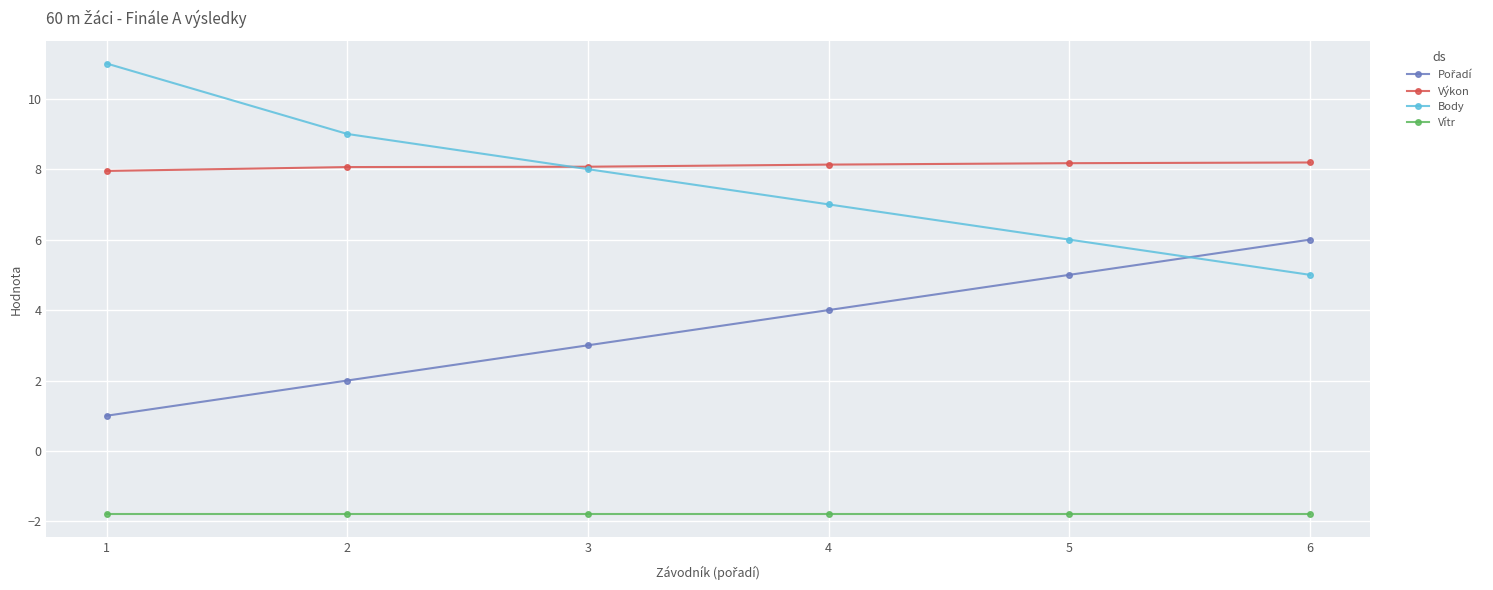

How many lines are shown in the chart?

4